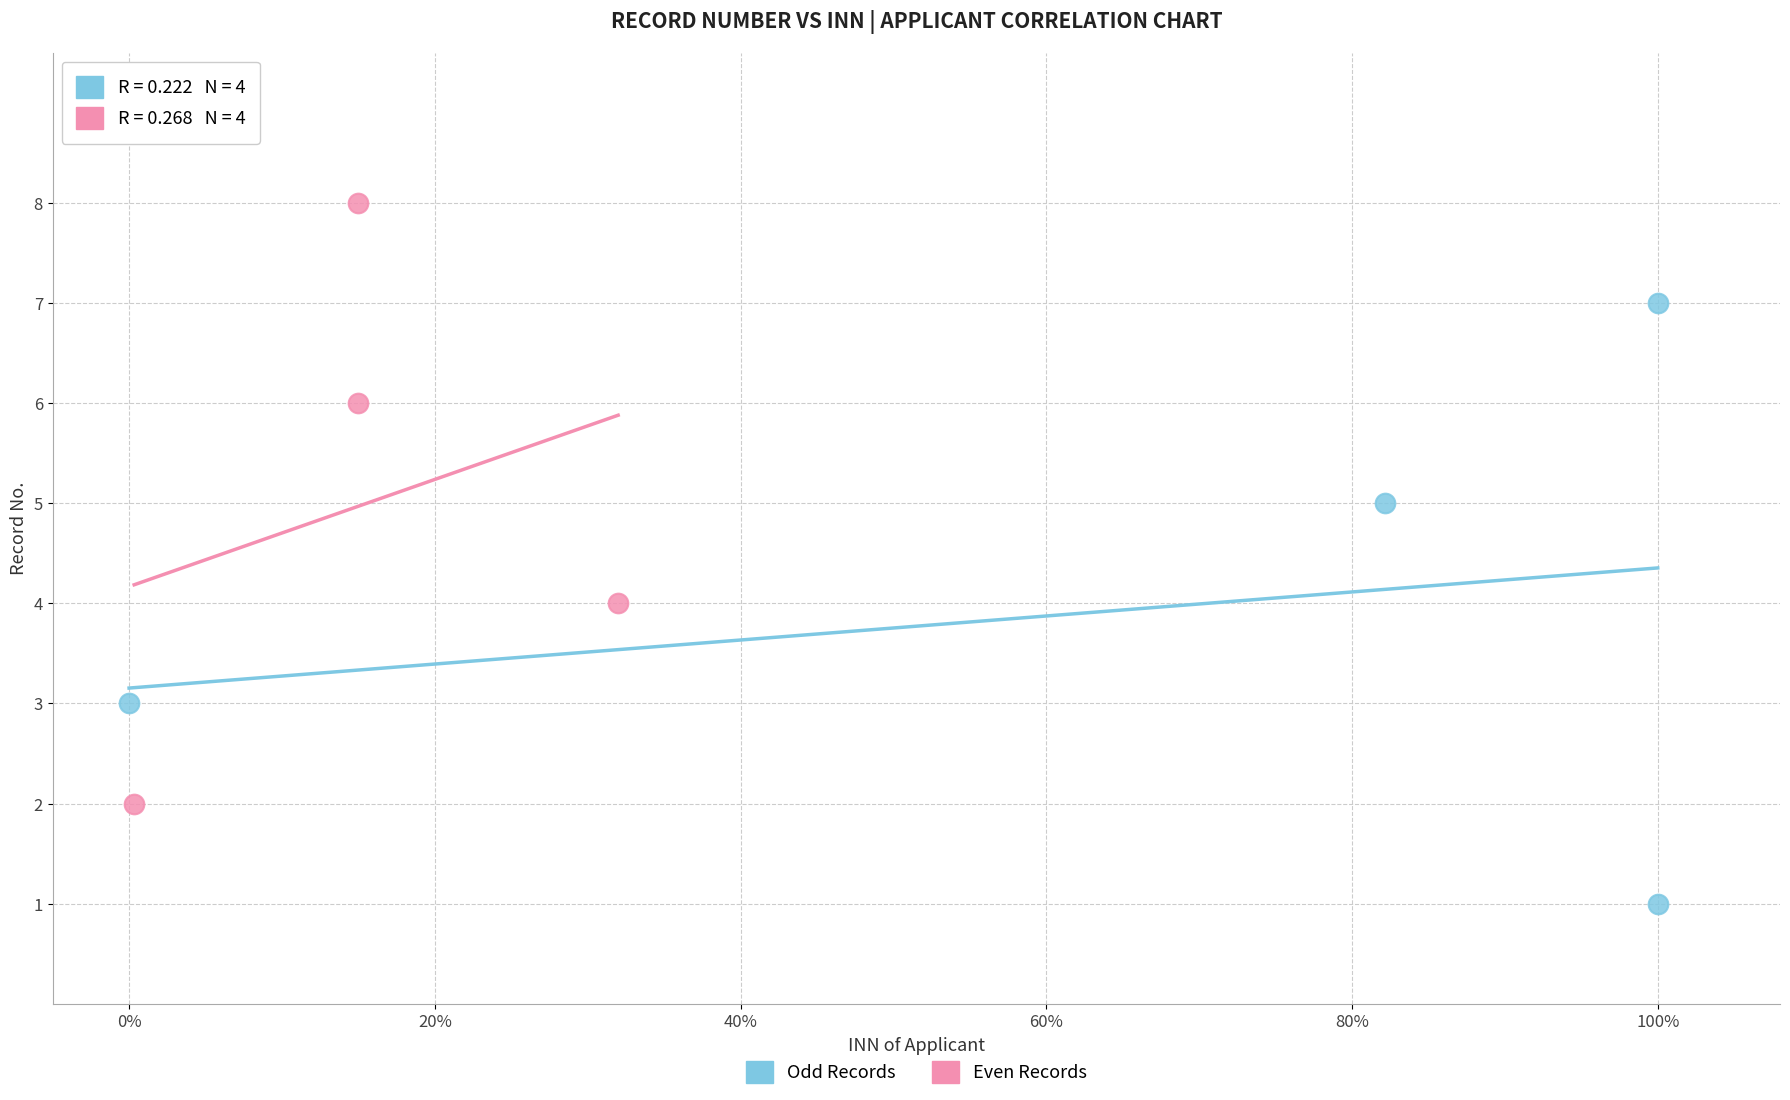

Which series reaches the maximum Y coordinate?

Even Records